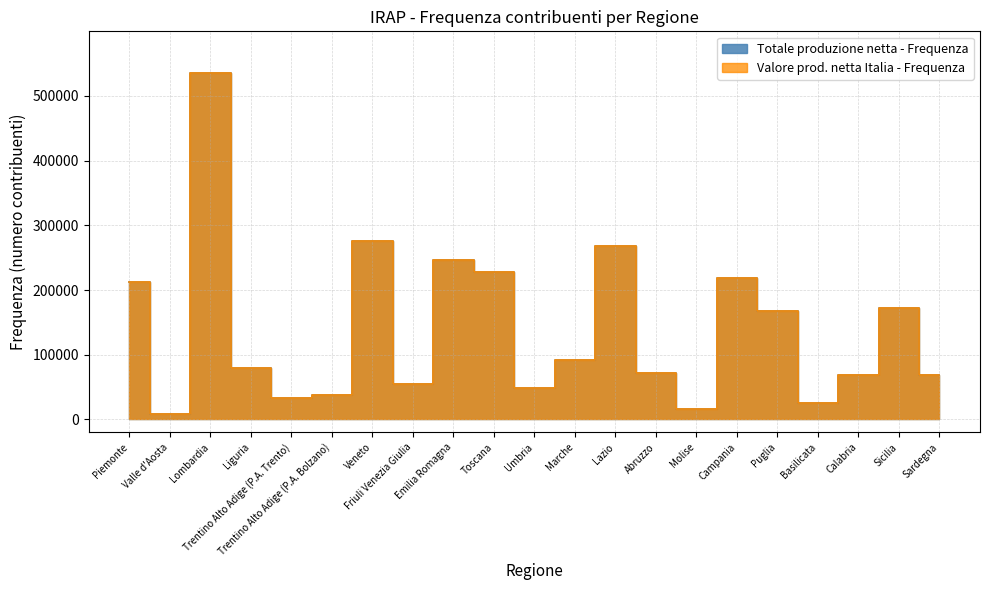

Rank the series by their maximum value, from lowest to highest.

Valore prod. netta Italia - Frequenza, Totale produzione netta - Frequenza